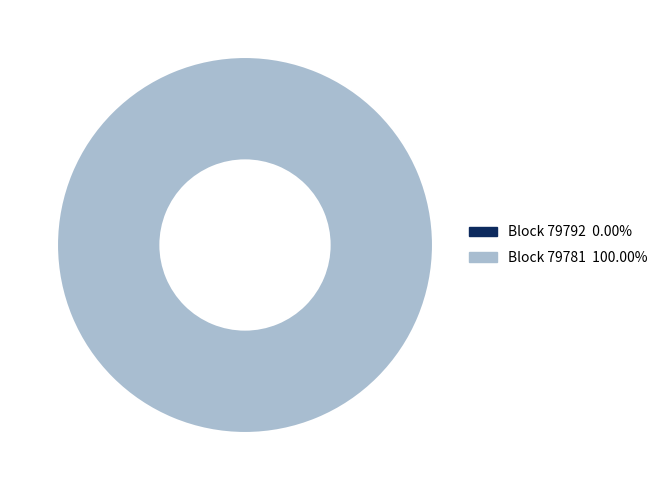

How many segments does this pie chart have?

2